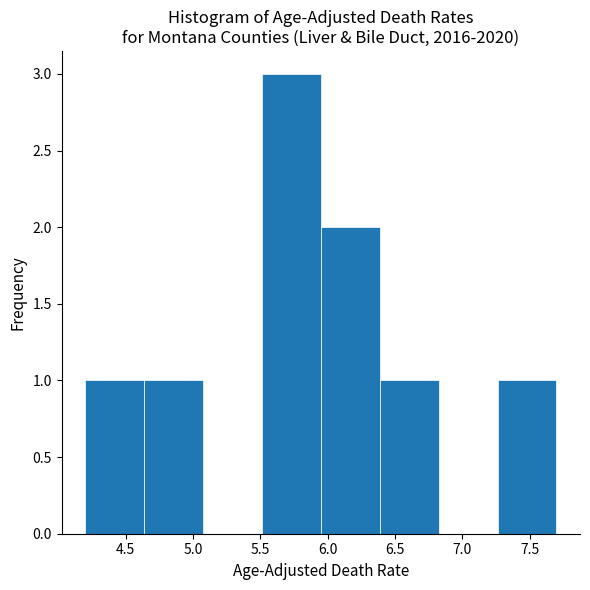

Reading left to right, transcribe this chart: for each bar, give the range it covers on the x-axis and its height. Neither the bar edges nor the heights are printed on the chart, so give them approximately, as read against the axes.

4.20 to 4.65: 1
4.65 to 5.10: 1
5.10 to 5.50: 0
5.50 to 5.95: 3
5.95 to 6.40: 2
6.40 to 6.85: 1
6.85 to 7.25: 0
7.25 to 7.70: 1